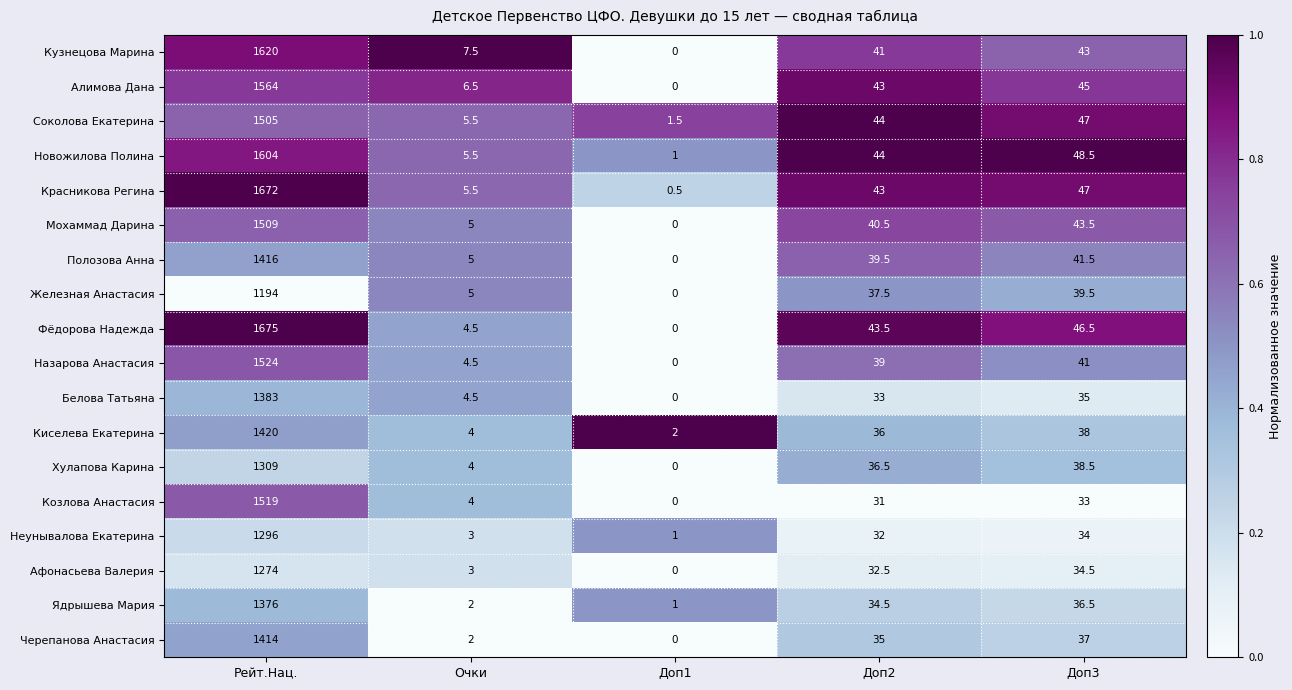

What is the average value of the Ядрышева Мария series?

290.0